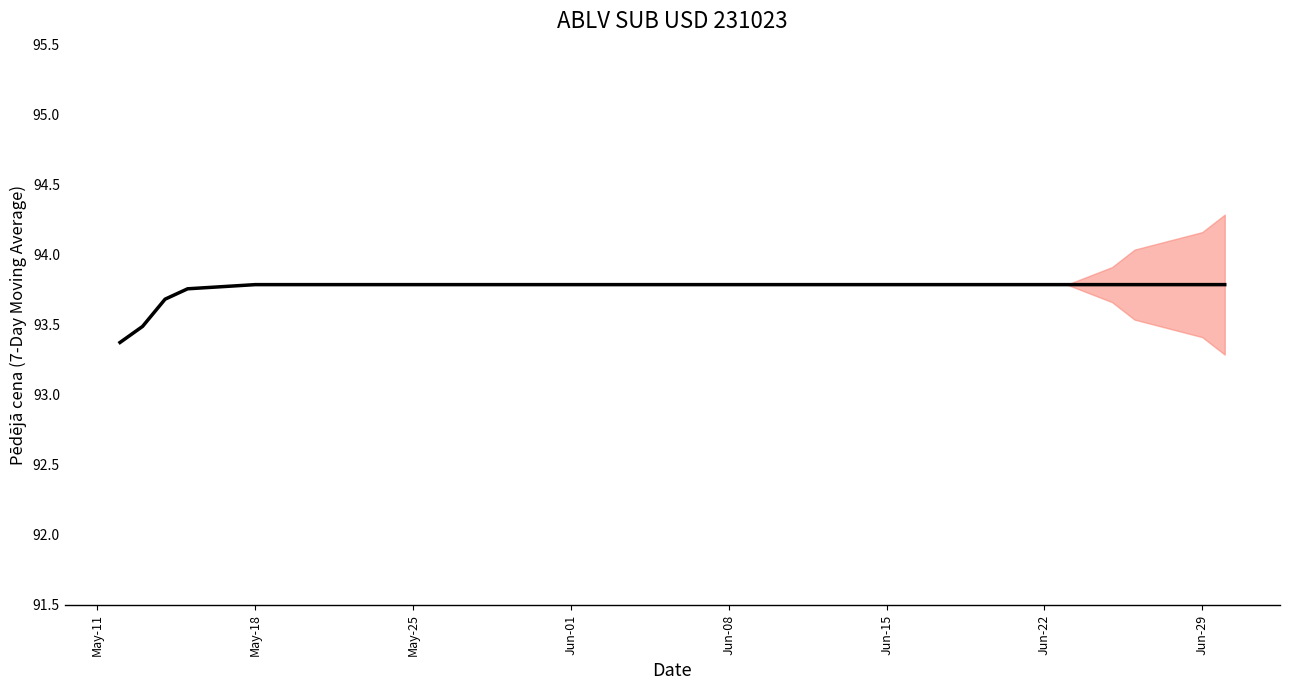

Does the chart display data point markers on the line(s)?

No